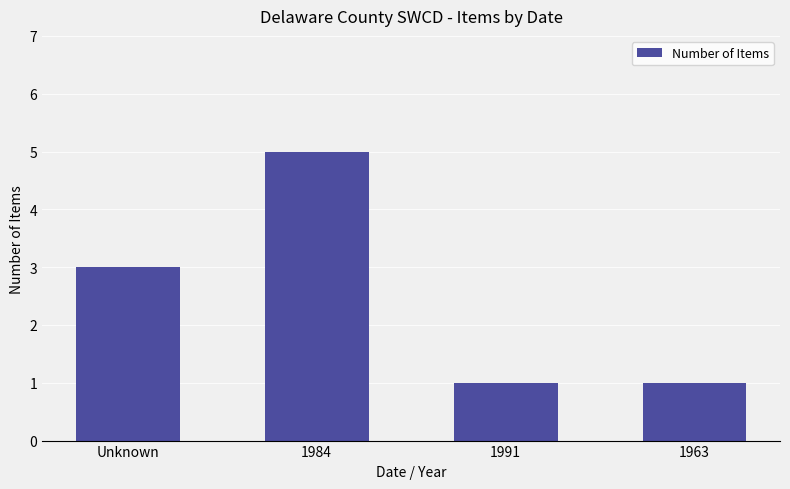

Are the bars horizontal?

No